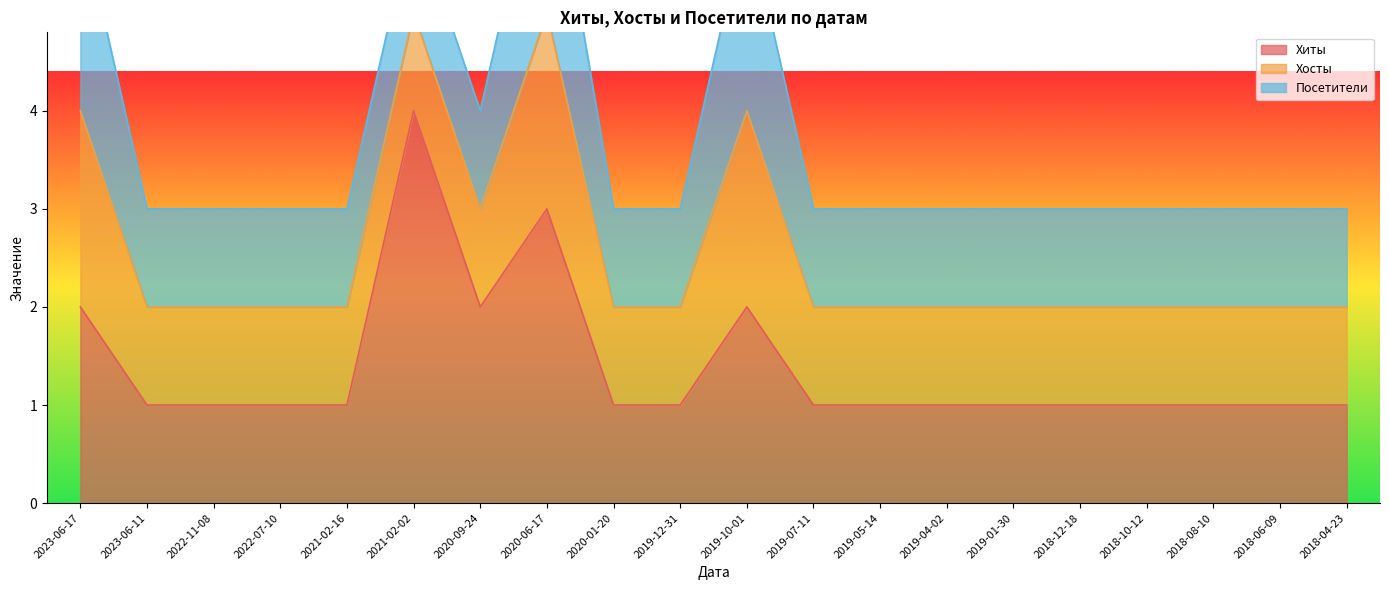

True or false: Посетители and Хосты cross at least once.

False